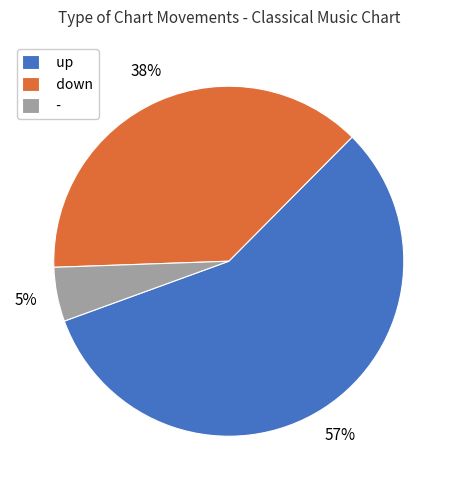

To the nearest percent, what portion does up represent?

57%